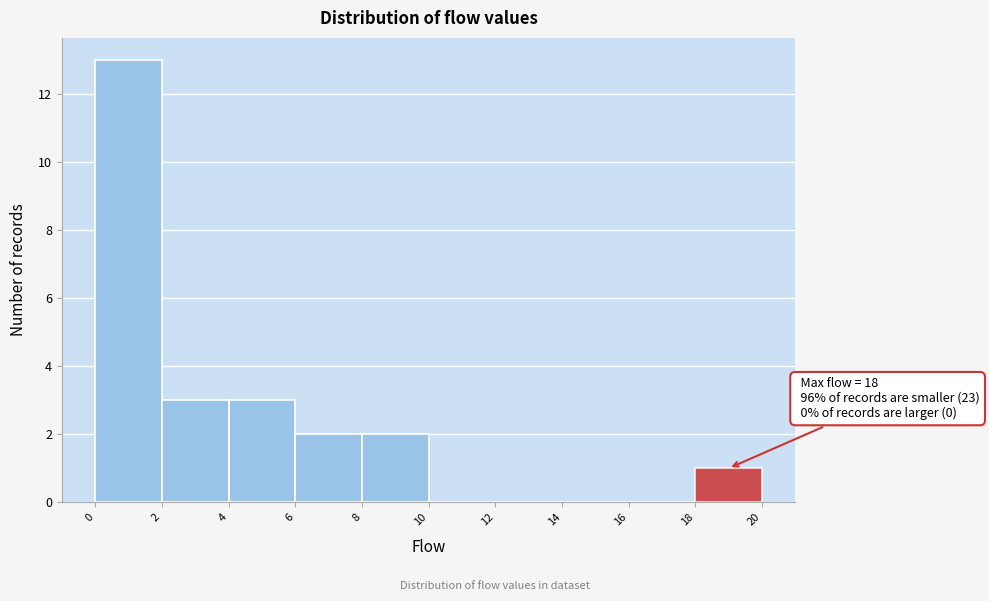

Which range on the x-axis has the tallest bar?

0 to 2